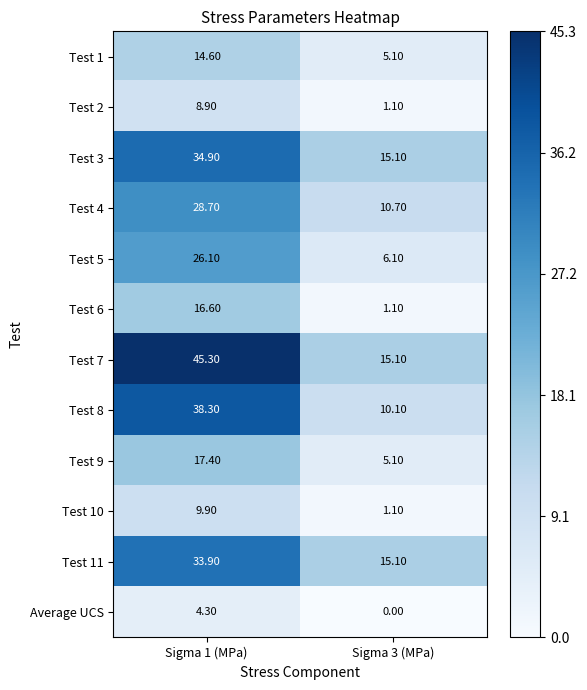

What is the total value across all series at Sigma 1 (MPa)?

278.9